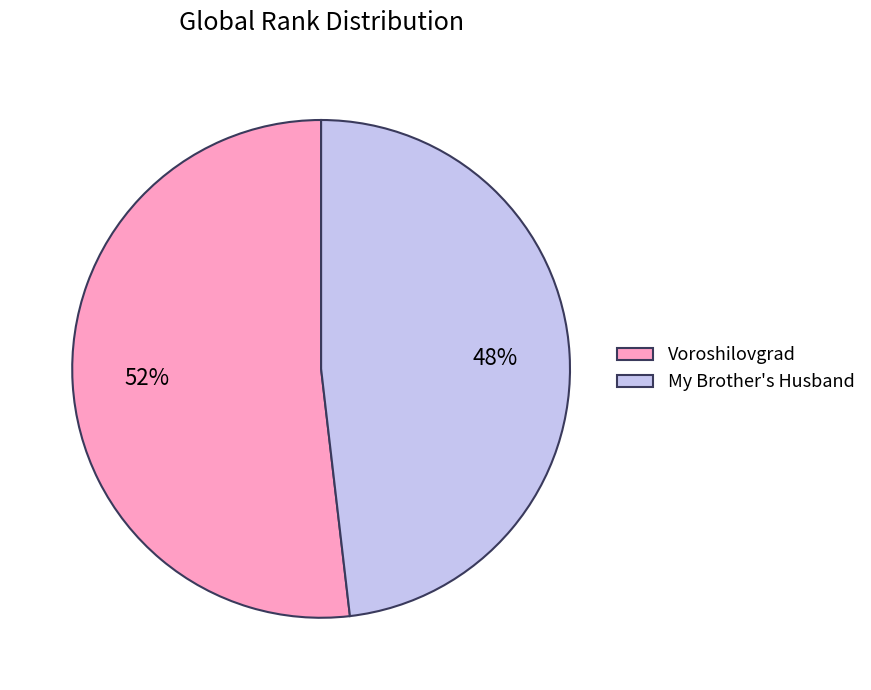

To the nearest percent, what is the difference between the Voroshilovgrad and My Brother's Husband slice percentages?

4%